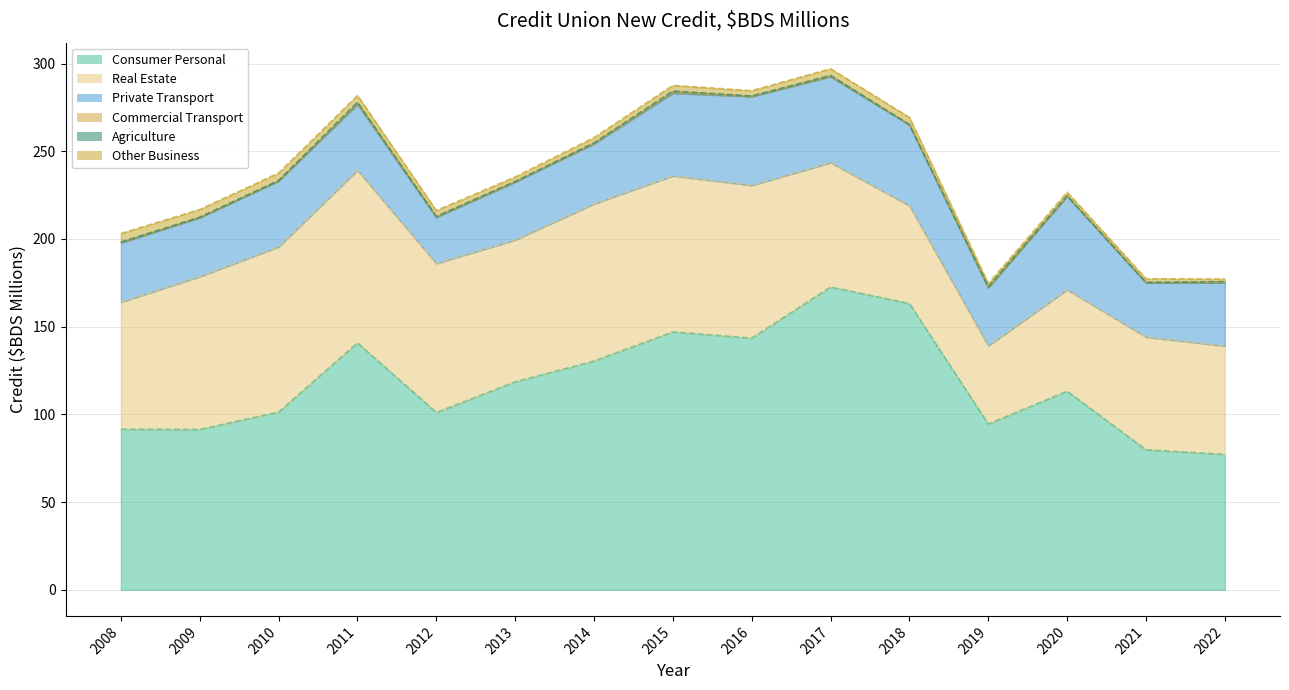

Is it true that Commercial Transport equals 0.9 at 2015?

False